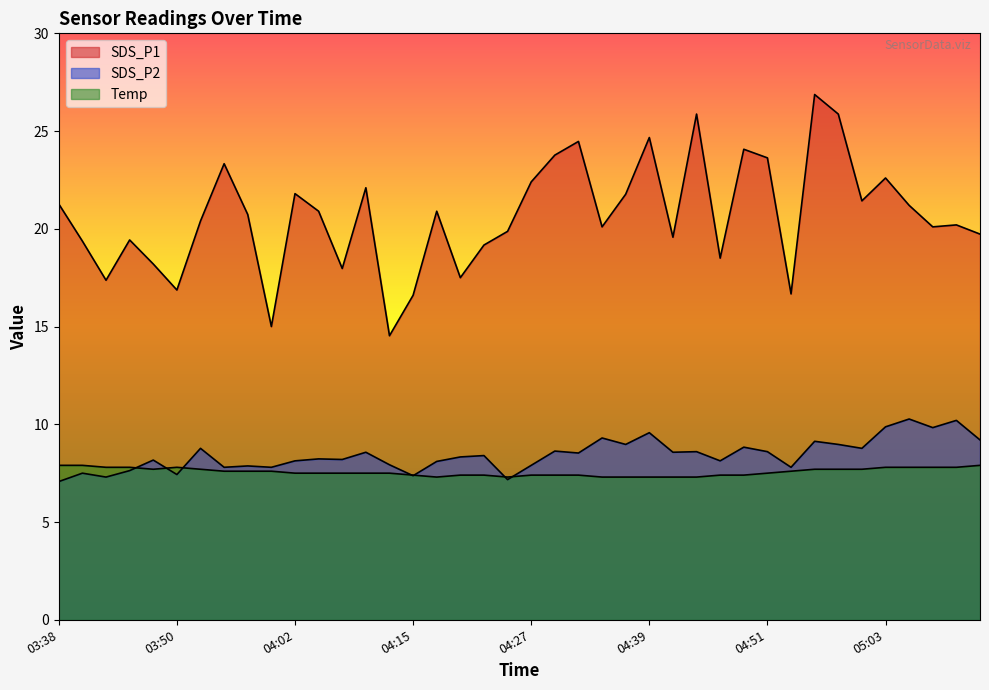

Read the SDS_P1 value at 04:19.

17.5